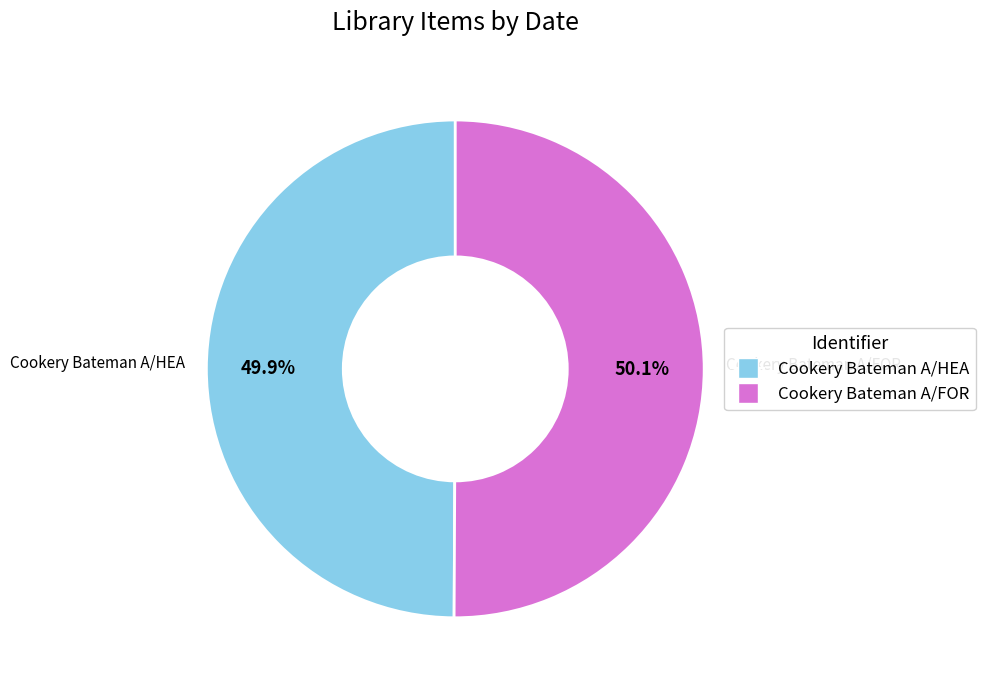

Approximately how many times larger is the value at Cookery Bateman A/FOR compared to Cookery Bateman A/HEA?

1.0